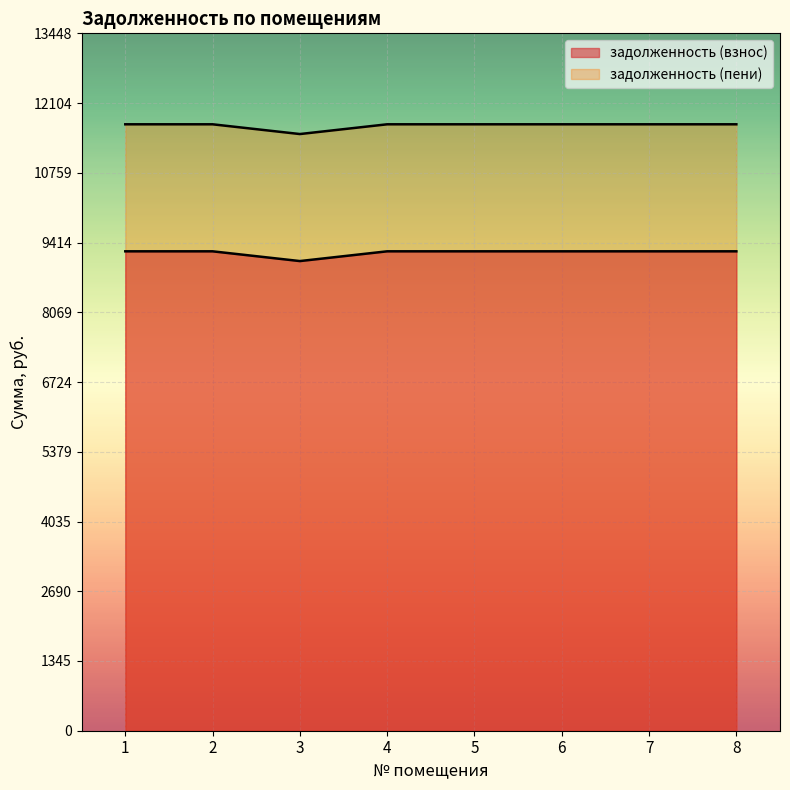

What is the value of the задолженность (взнос) point at the 5th from the left?

9244.8